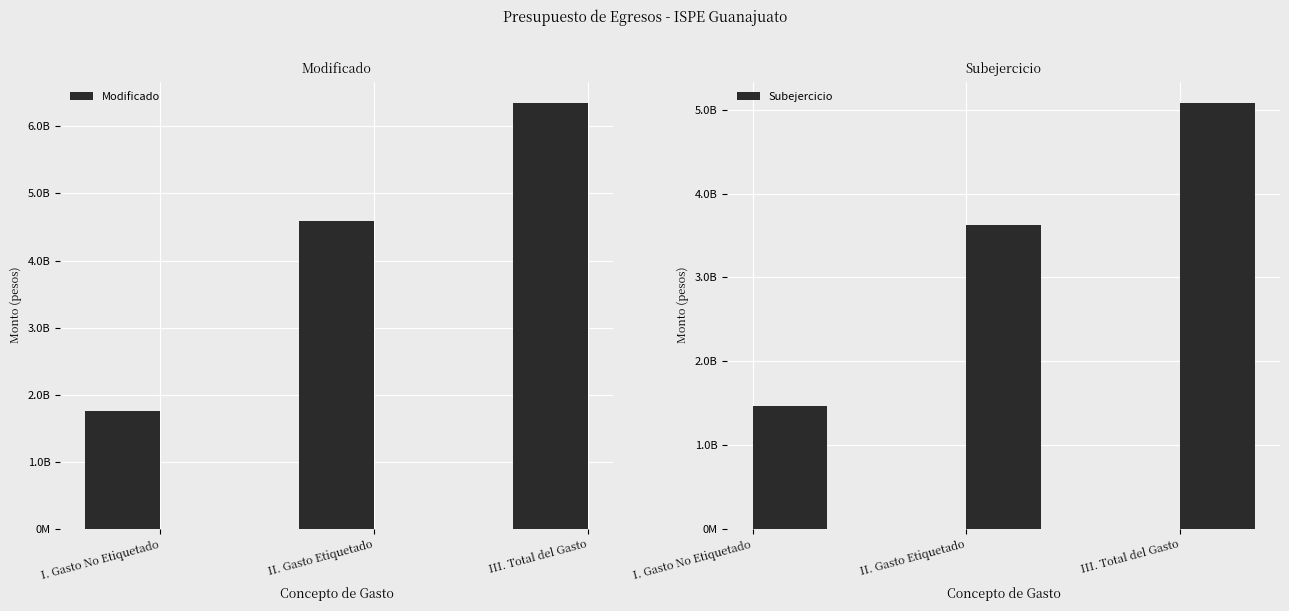

The value of Subejercicio at II. Gasto Etiquetado is 3624746216.0. True or false?

True